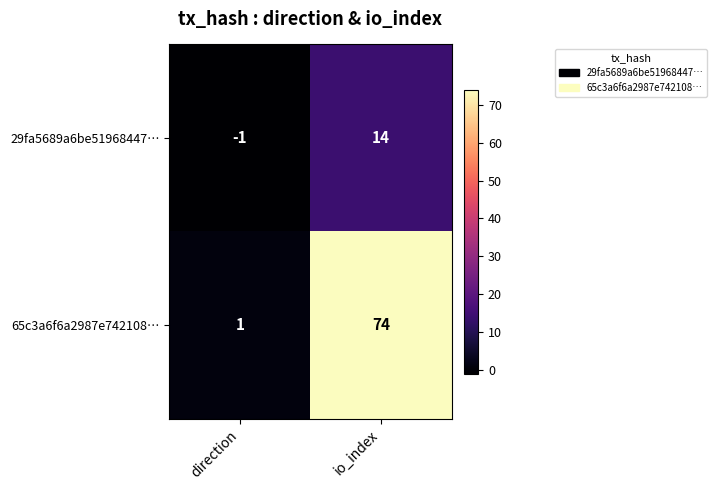

Rank the series by their average value, from lowest to highest.

29fa5689a6be51968447…, 65c3a6f6a2987e742108…